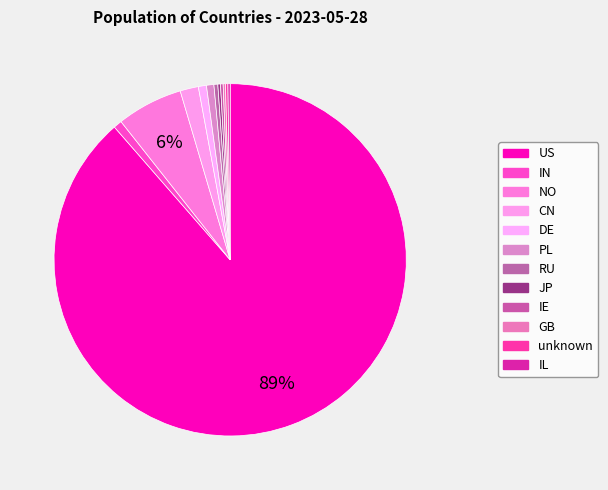

Which category accounts for the majority?

US